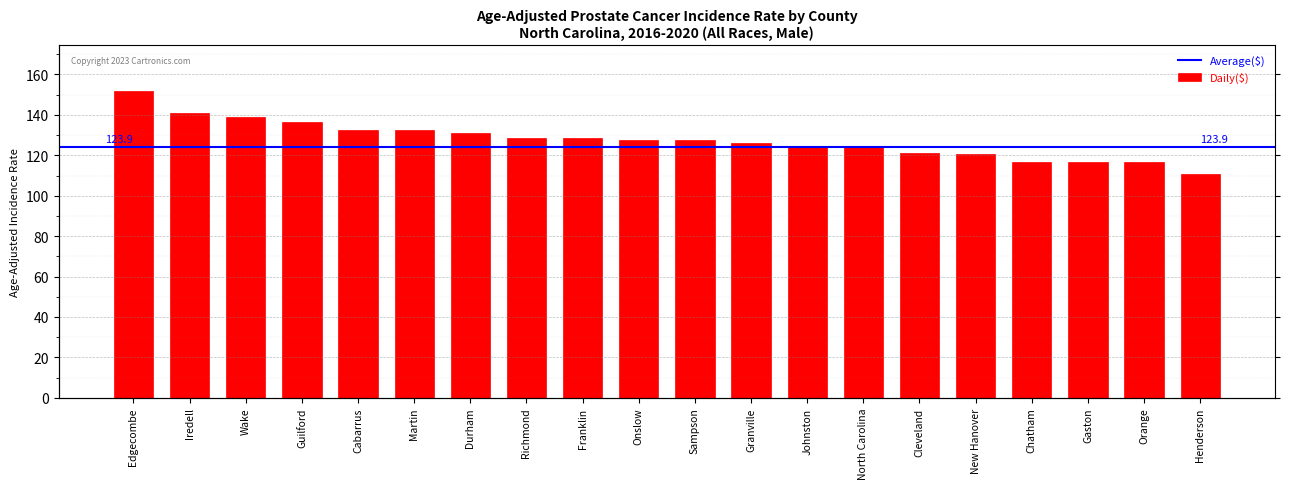

Reading left to right, transcribe all the data shown in this chart.

Edgecombe=151.7	Iredell=140.7	Wake=139.0	Guilford=136.6	Cabarrus=132.7	Martin=132.4	Durham=131.0	Richmond=128.6	Franklin=128.4	Onslow=127.8	Sampson=127.4	Granville=126.3	Johnston=124.4	North Carolina=123.9	Cleveland=121.2	New Hanover=120.6	Chatham=116.8	Gaston=116.7	Orange=116.6	Henderson=110.6